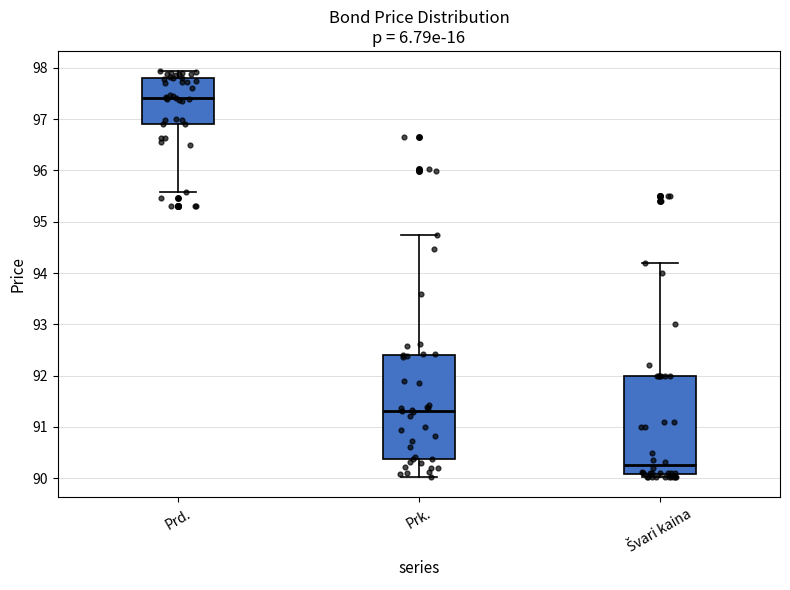

Where is the upper edge of the box for Švari kaina on the y-axis? The values are not printed on the chart, so give them approximately, as read against the axis.

92.0